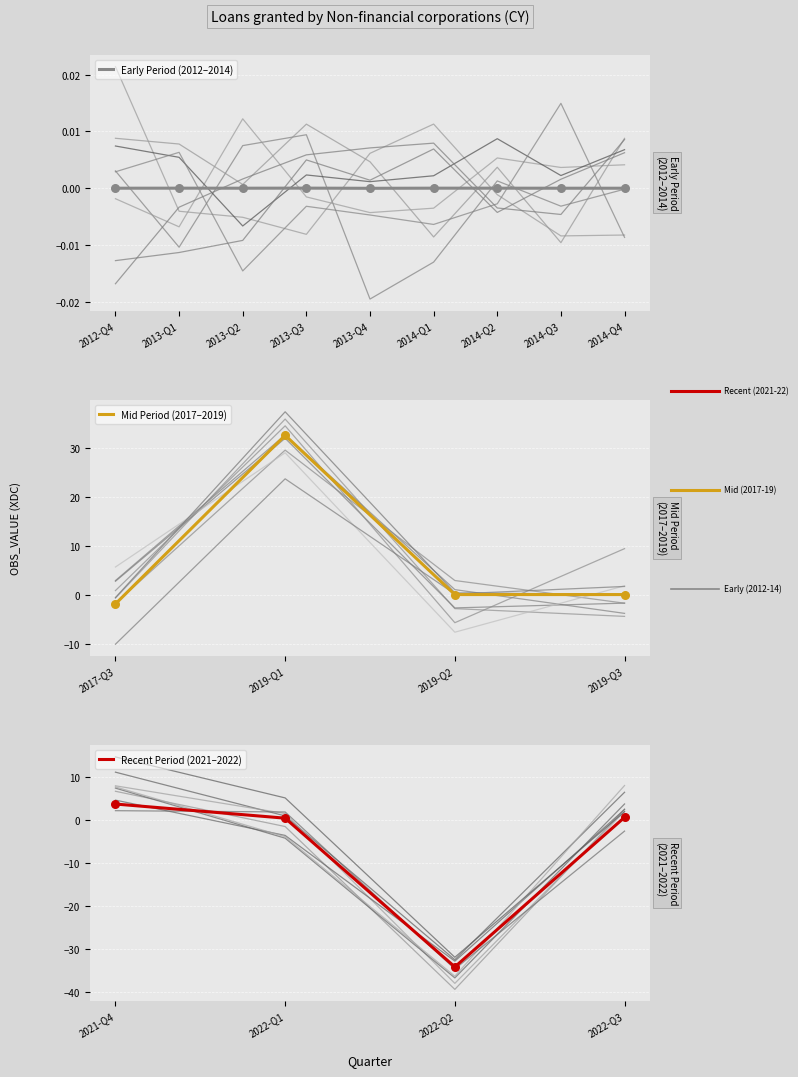

Which has a higher value, 2017-Q3 or 2012-Q4?

2012-Q4